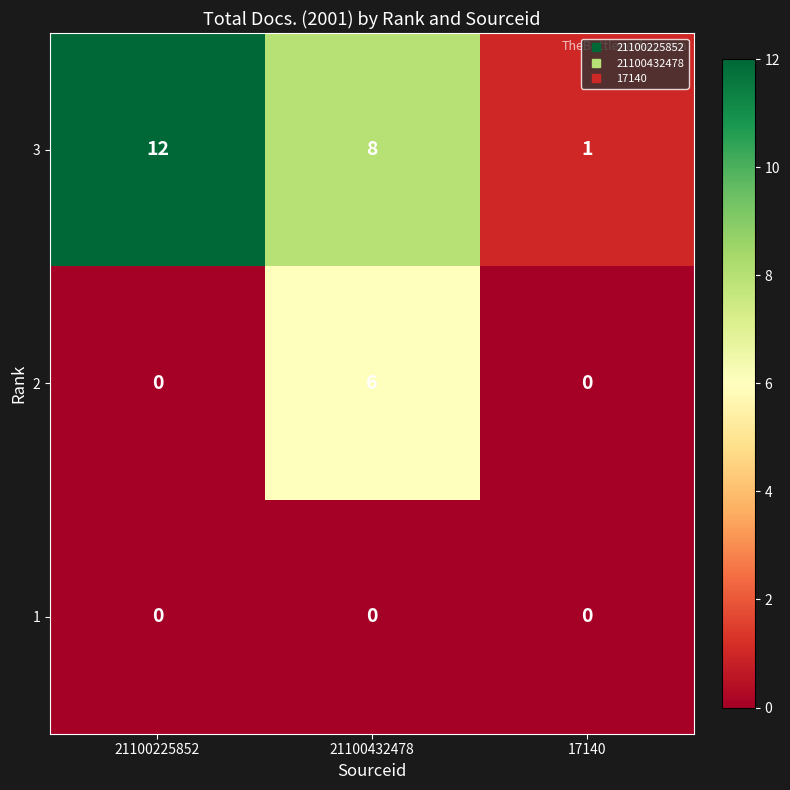

What is the total value across all series at 21100432478?

14